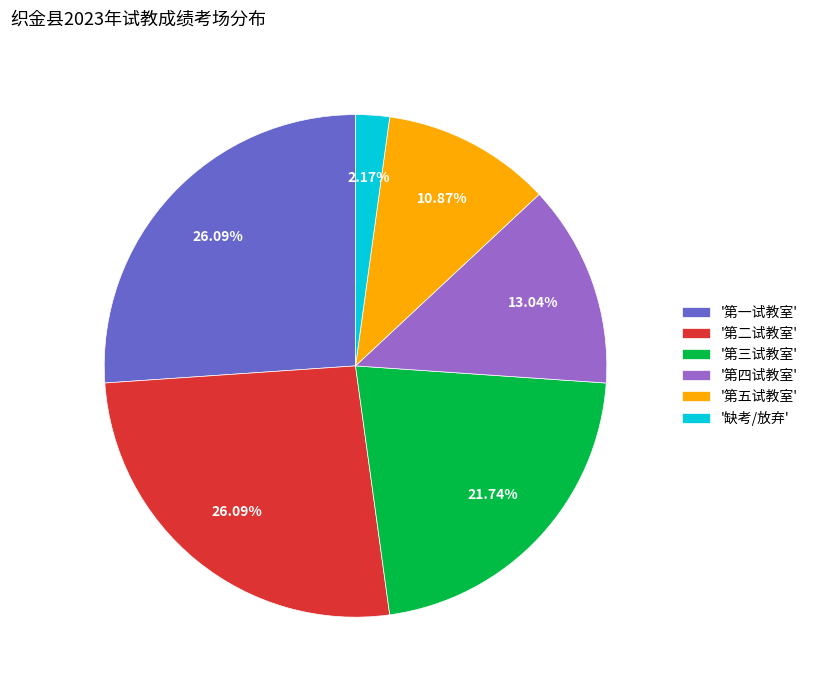

How many slices are in this pie chart?

6